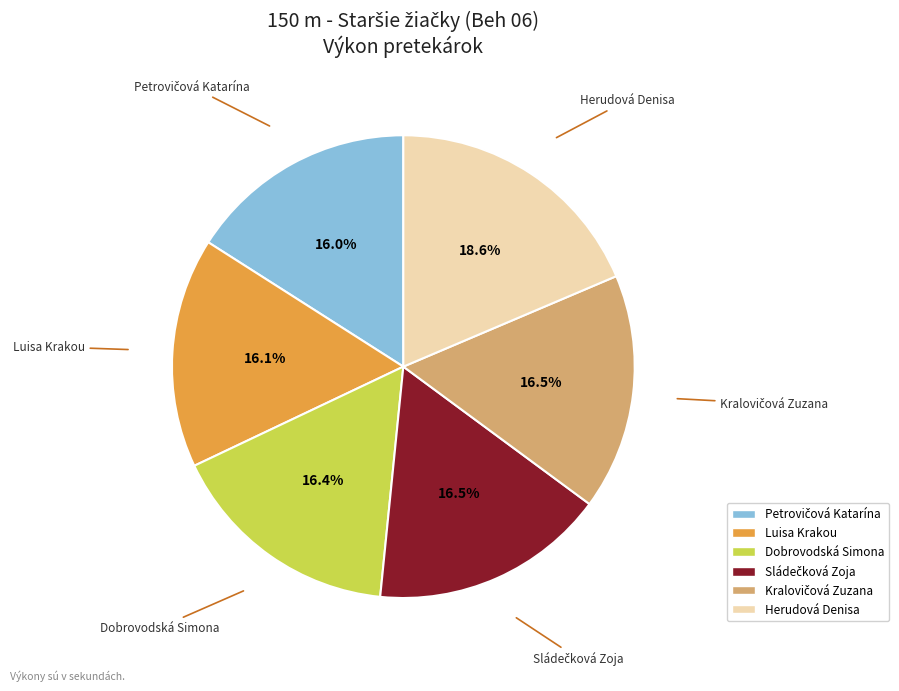

What percentage is NOT represented by Dobrovodská Simona?

83.6%